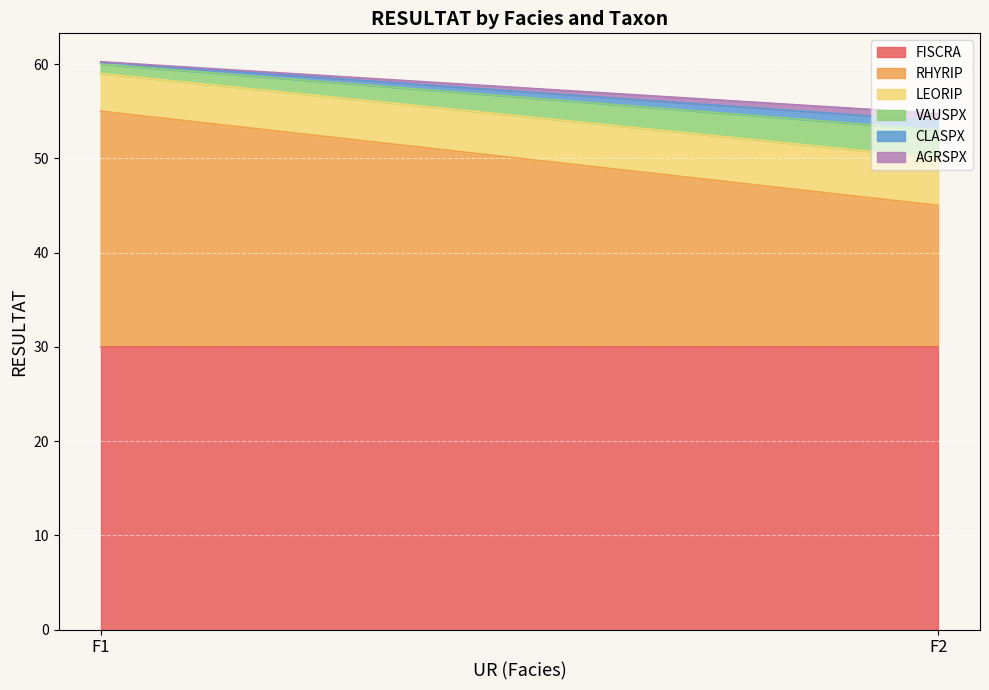

Which series changed the most between F1 and F2?

RHYRIP